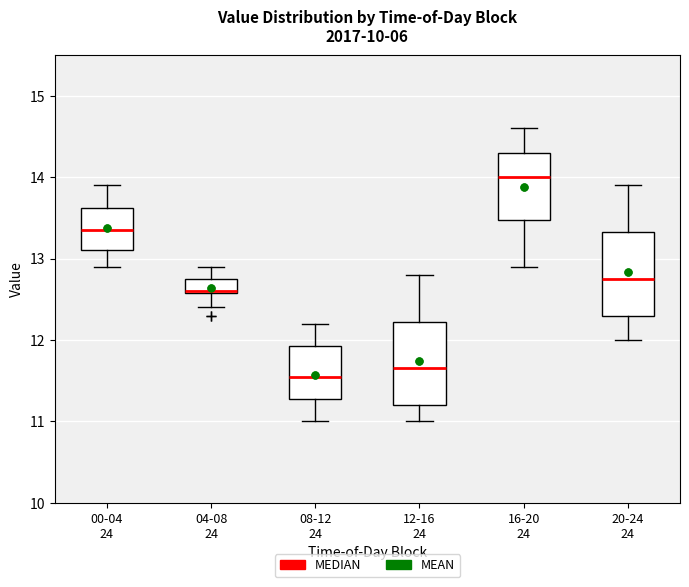

Which box's median line is the highest?

16-20 24